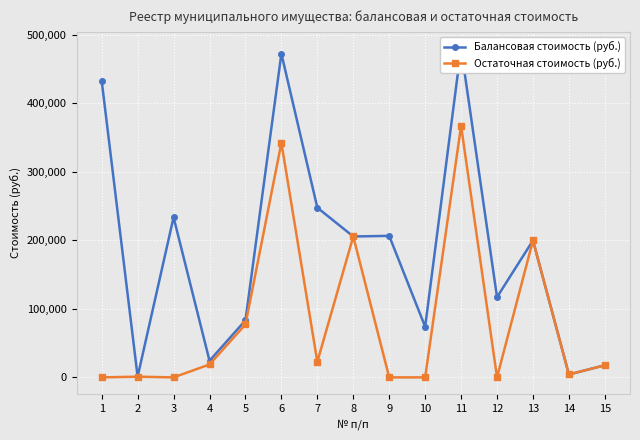

Reading right to left, list all the values displayed in this chart.

Балансовая стоимость (руб.): 17691.4	4240.0	199712.7	117004.0	479975.1	73839.0	206377.0	205482.8	247500.0	472066.0	83186.6	24264.0	233461.8	1000.0	432371.7
Остаточная стоимость (руб.): 17691.4	4240.0	199712.7	0.0	366849.2	0.0	0.0	205482.8	22725.0	342011.8	77266.6	18804.6	0.0	1000.0	0.0